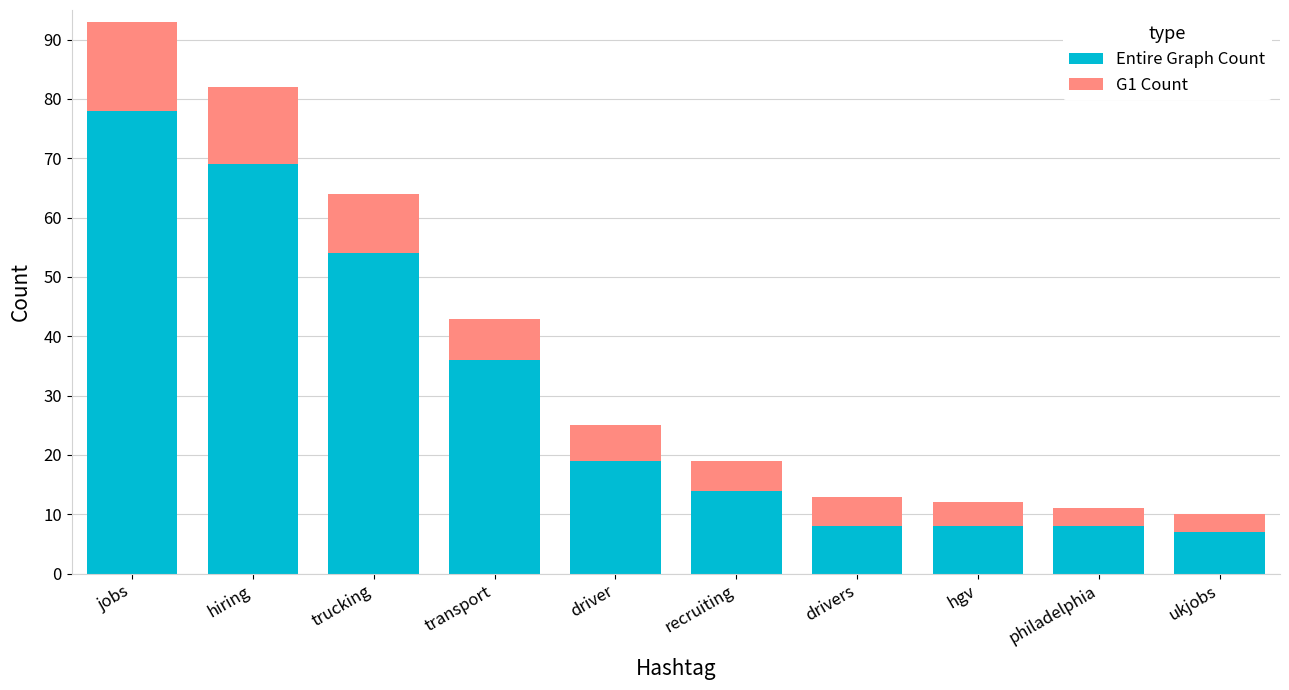

At which category is the sum across all series the highest?

jobs